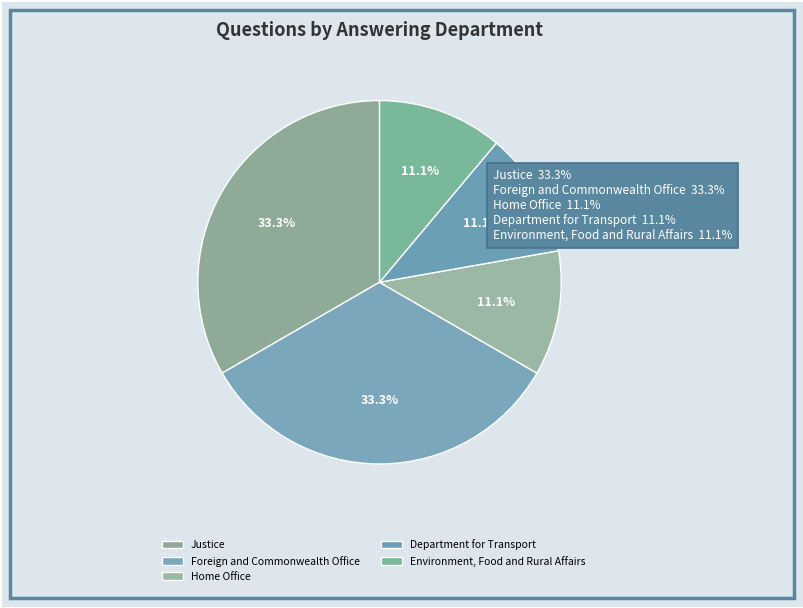

Which category has the biggest portion of the pie?

Justice